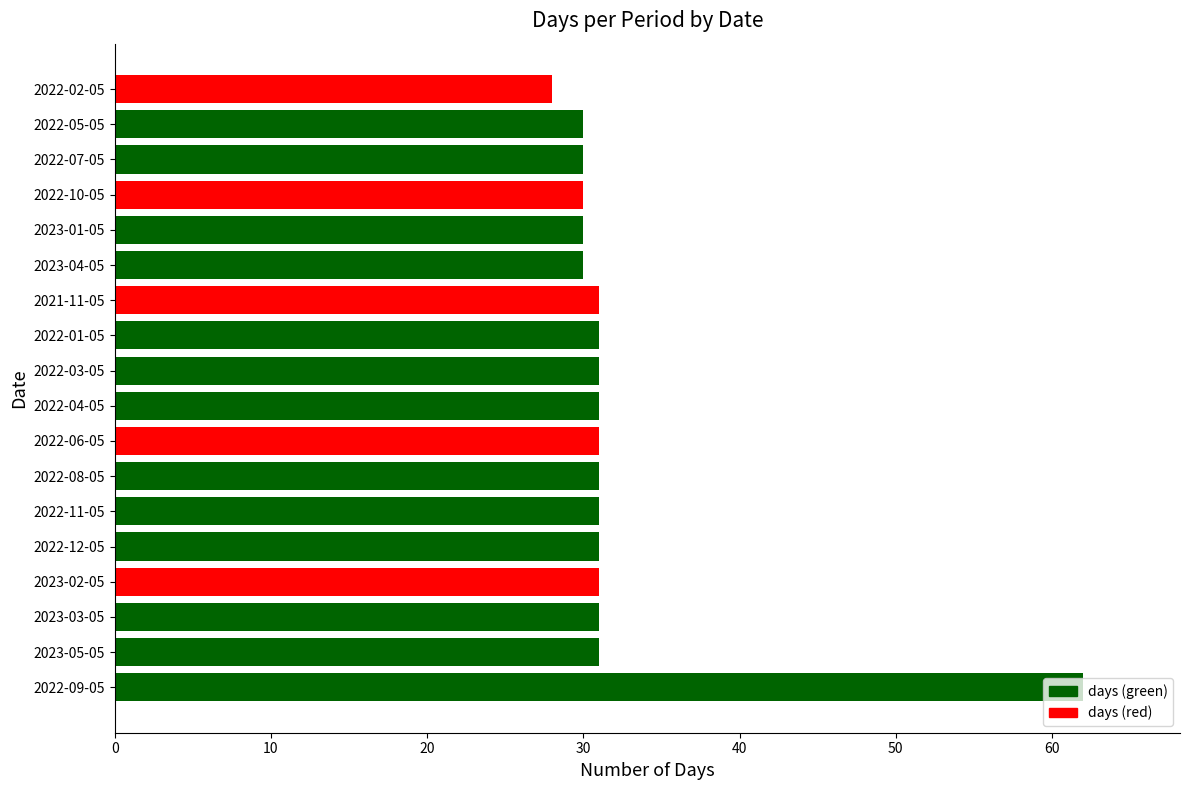

The value at 2022-02-05 is 10. True or false?

False